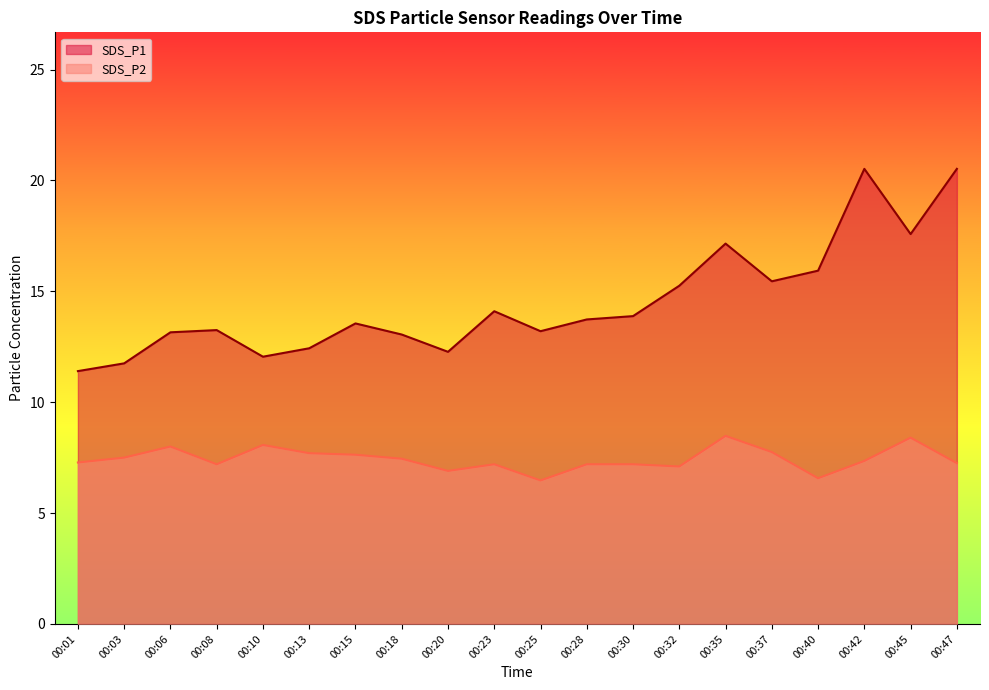

True or false: SDS_P1 and SDS_P2 intersect in this chart.

False